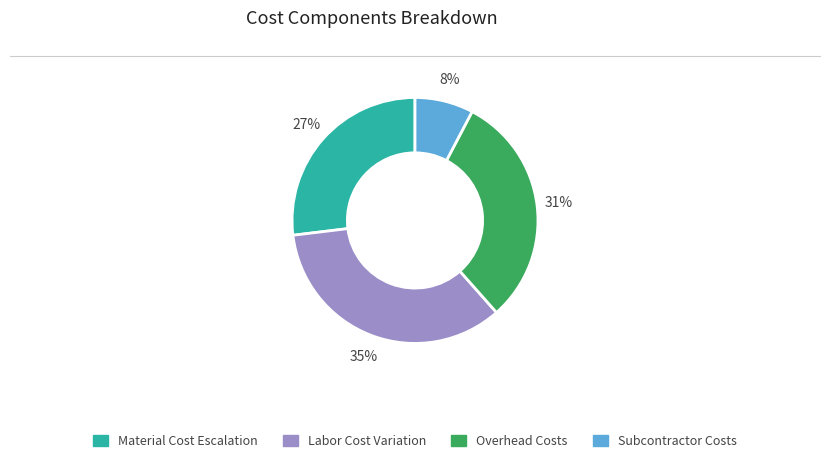

Is Labor Cost Variation the majority of the pie?

No